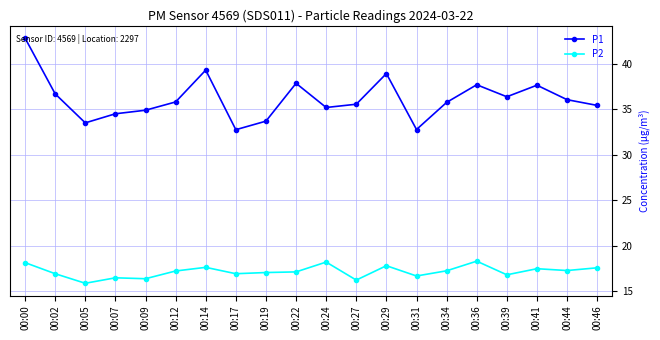

True or false: P2 and P1 intersect in this chart.

False